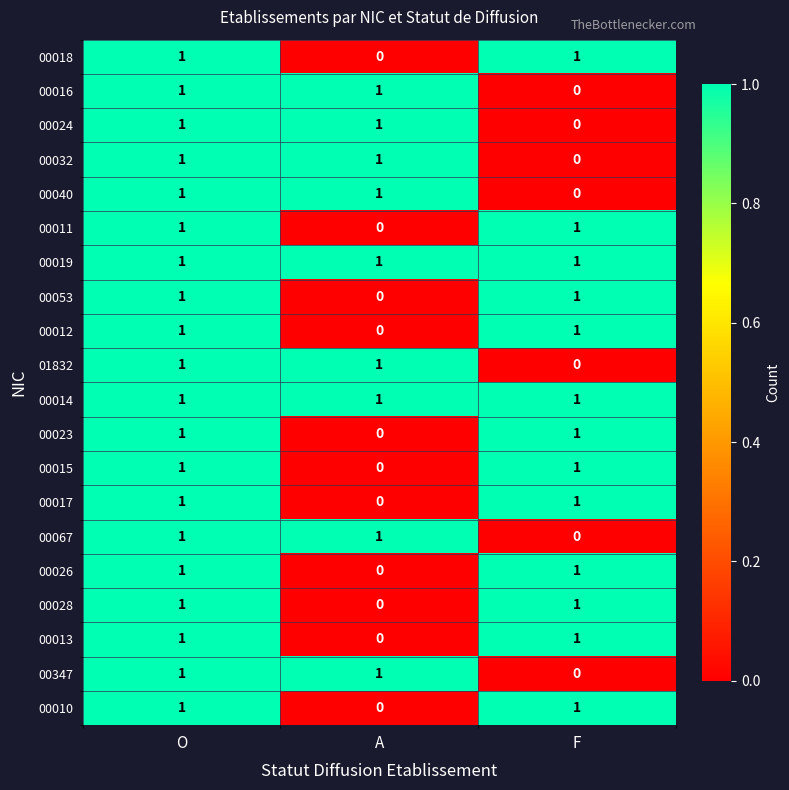

Which category has the lowest value in the 00347 series?

F